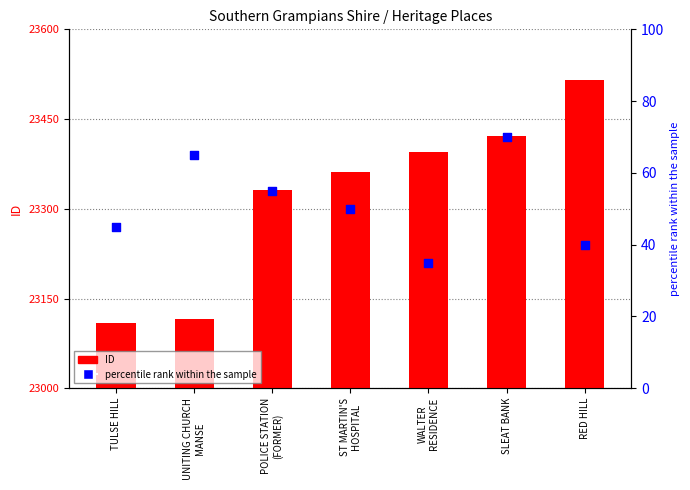

What is the total value across all series at WALTER
RESIDENCE?

23430